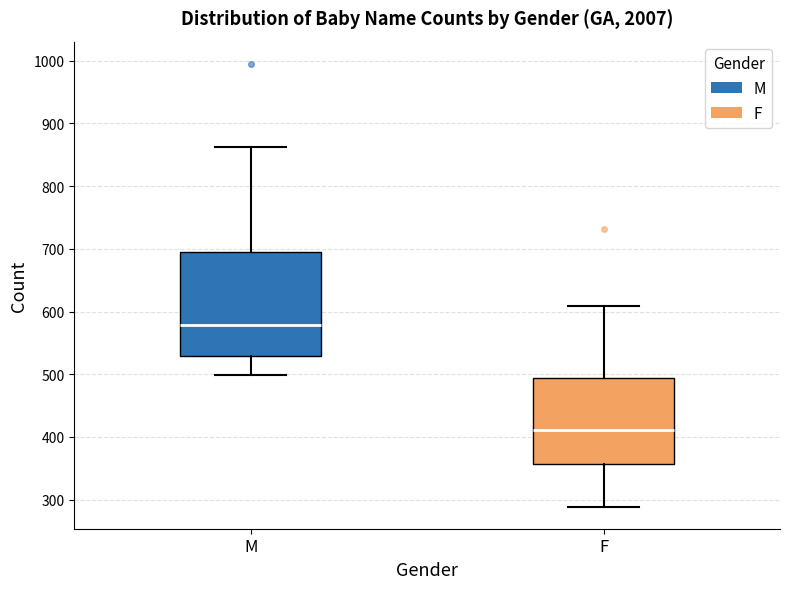

Where does the median line of the box for F sit on the y-axis? The values are not printed on the chart, so give them approximately, as read against the axis.

410